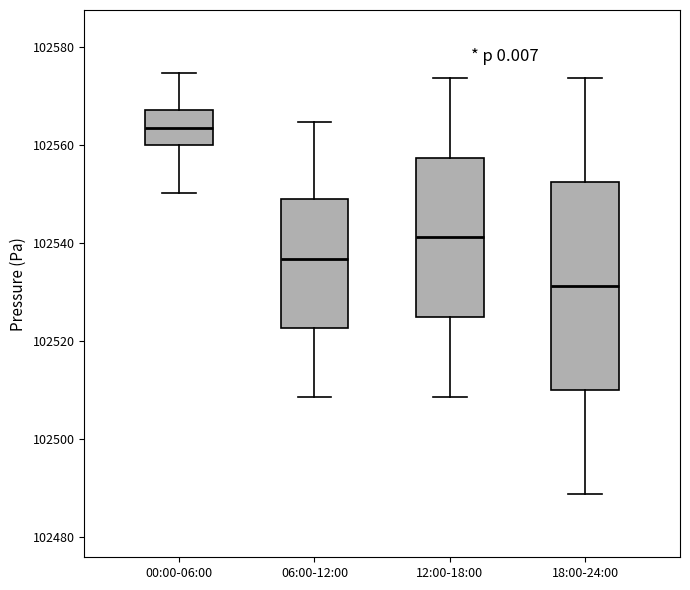

Where is the upper edge of the box for 00:00-06:00 on the y-axis? The values are not printed on the chart, so give them approximately, as read against the axis.

102568